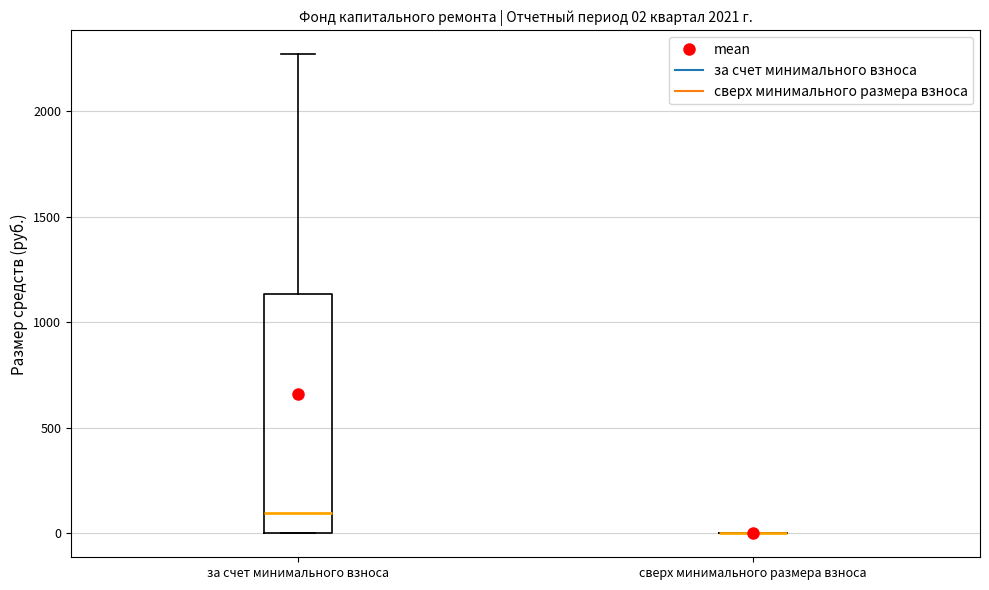

Which box is the tallest, from its lower edge to its upper edge?

за счет минимального взноса